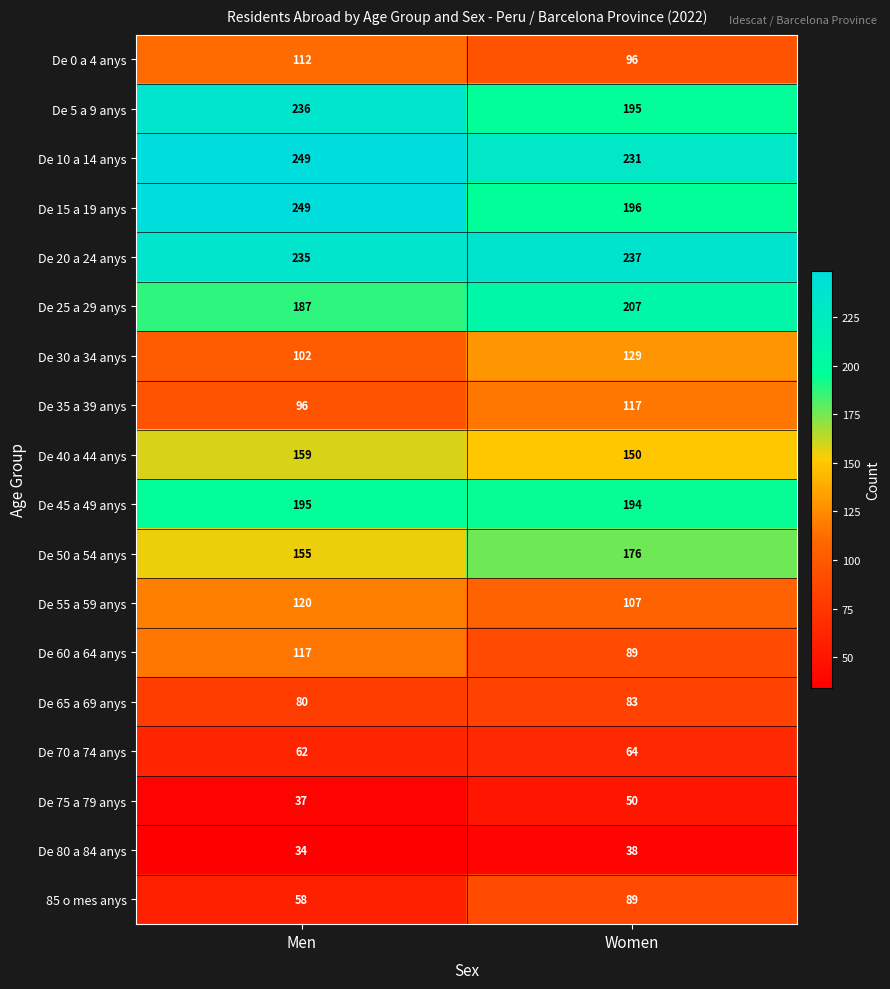

Which series has the widest spread of values?

De 15 a 19 anys